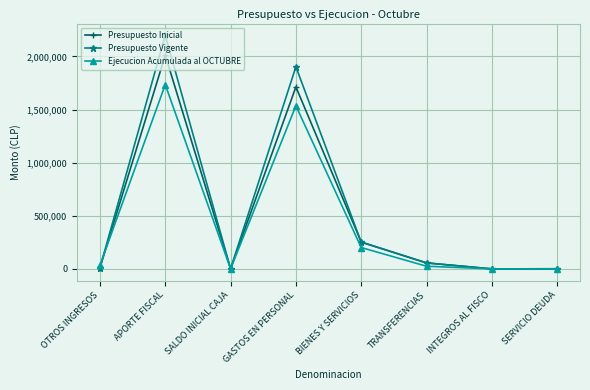

At which label is Ejecucion Acumulada al OCTUBRE closest to 867573?

BIENES Y SERVICIOS